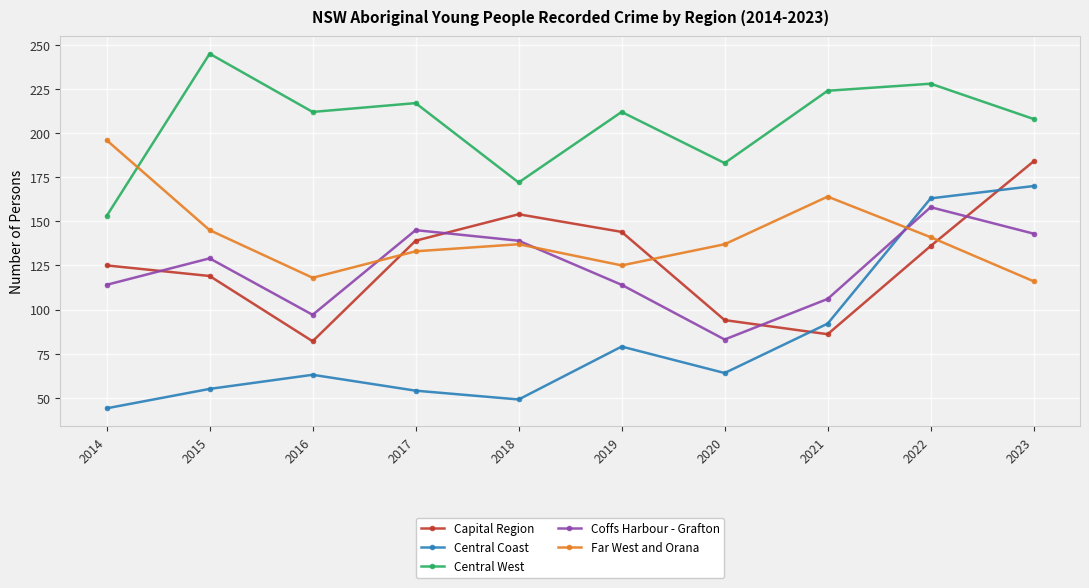

List the series in order of their peak value, highest first.

Central West, Far West and Orana, Capital Region, Central Coast, Coffs Harbour - Grafton